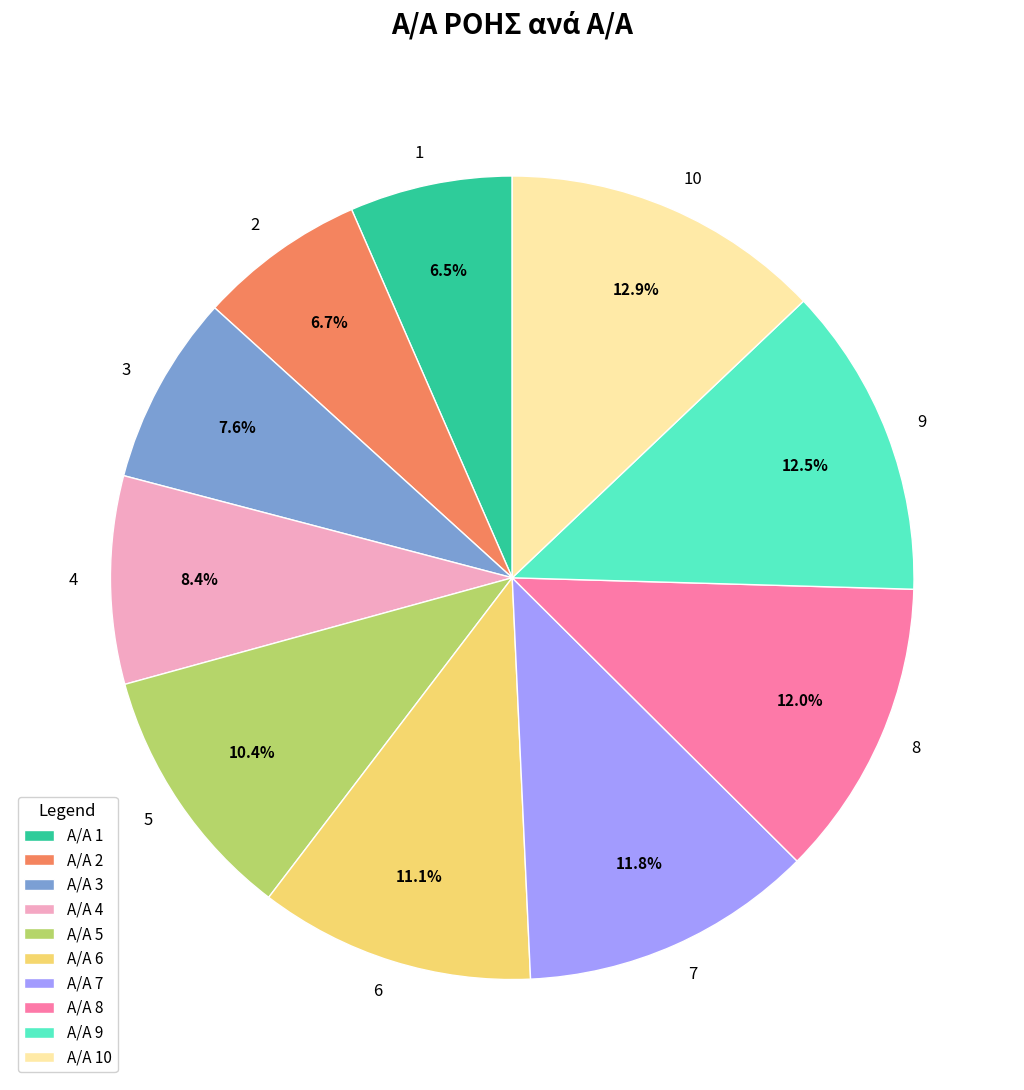

To the nearest percent, what portion does 2 represent?

7%